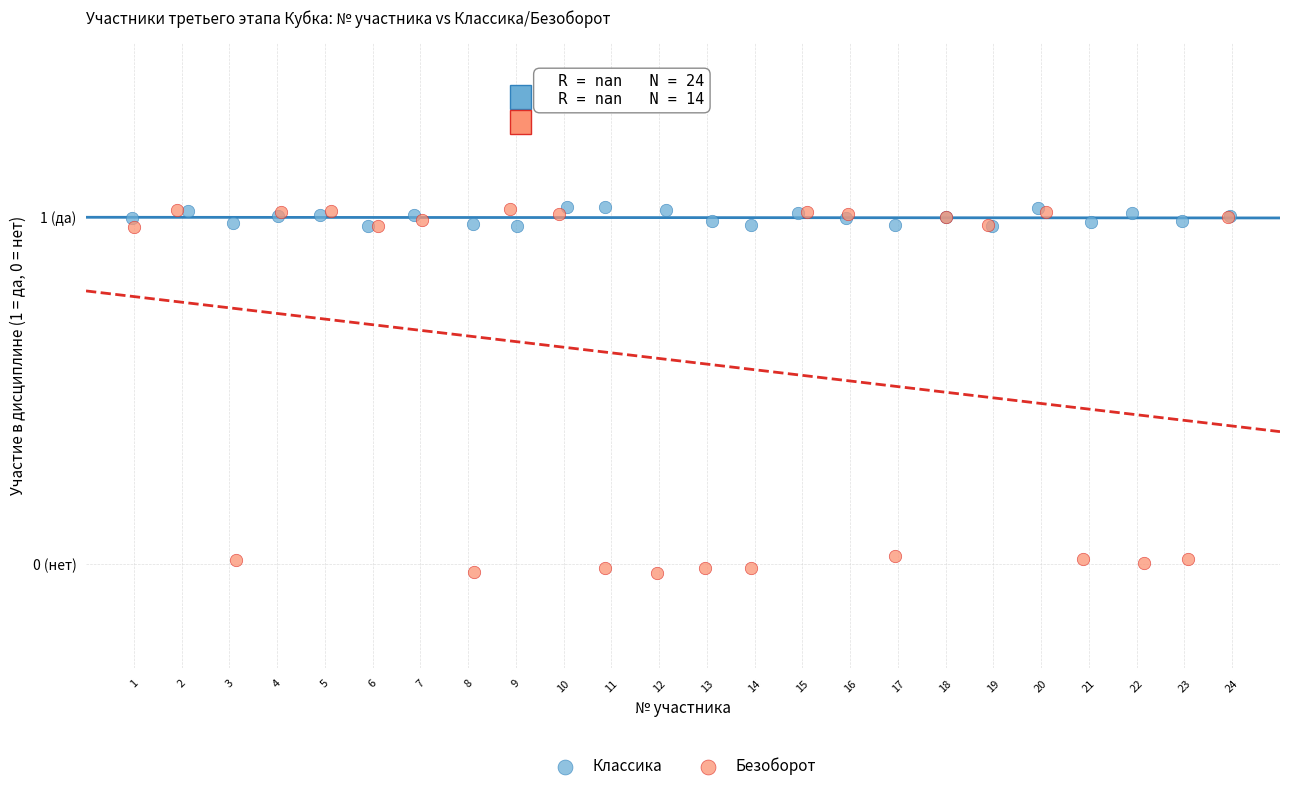

Which series contains the lowest Y value?

Безоборот